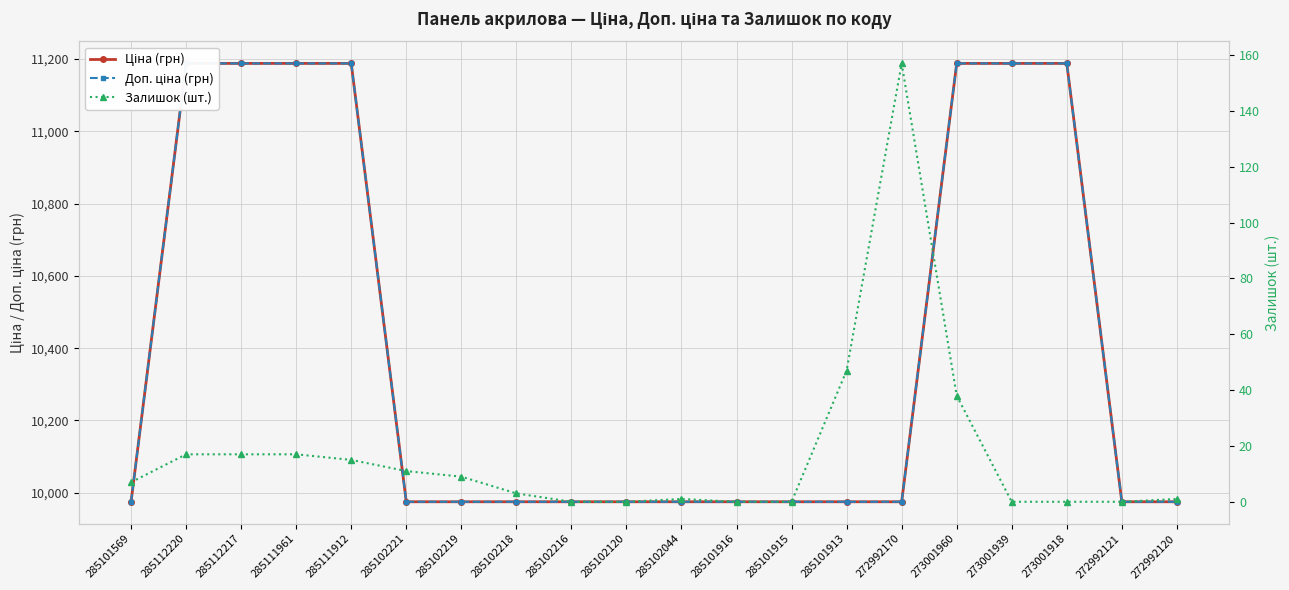

How many data points does each series have?

20